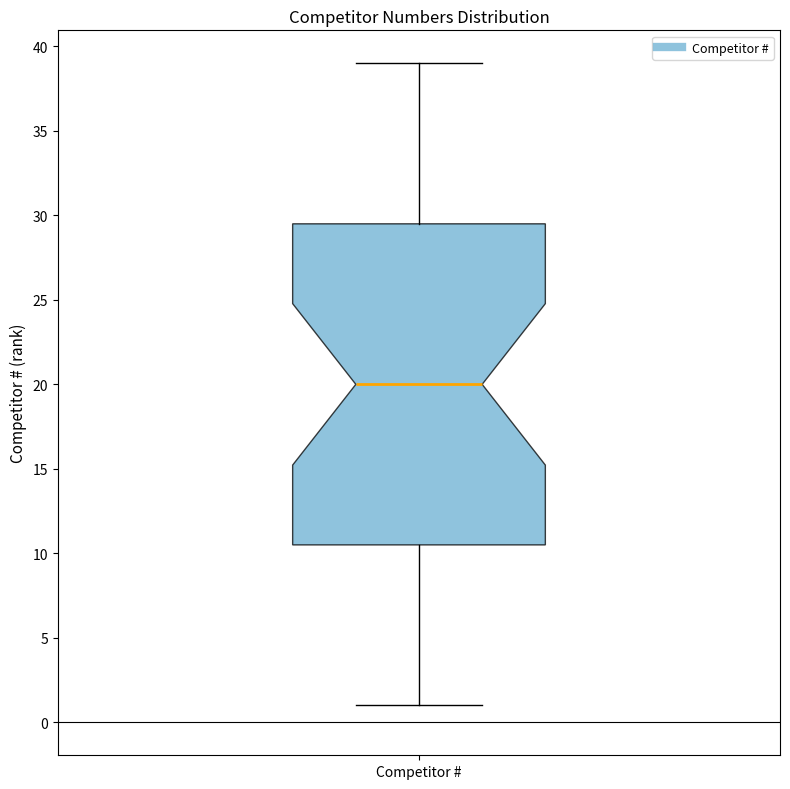

Read this box plot against the y-axis: the position of the median line, the range covered by the box, and the ends of both whiskers. The values are not printed on the chart, so give them approximately, as read against the axis.

median 20.0, box 10.5 to 29.5, whiskers 1.0 to 39.0